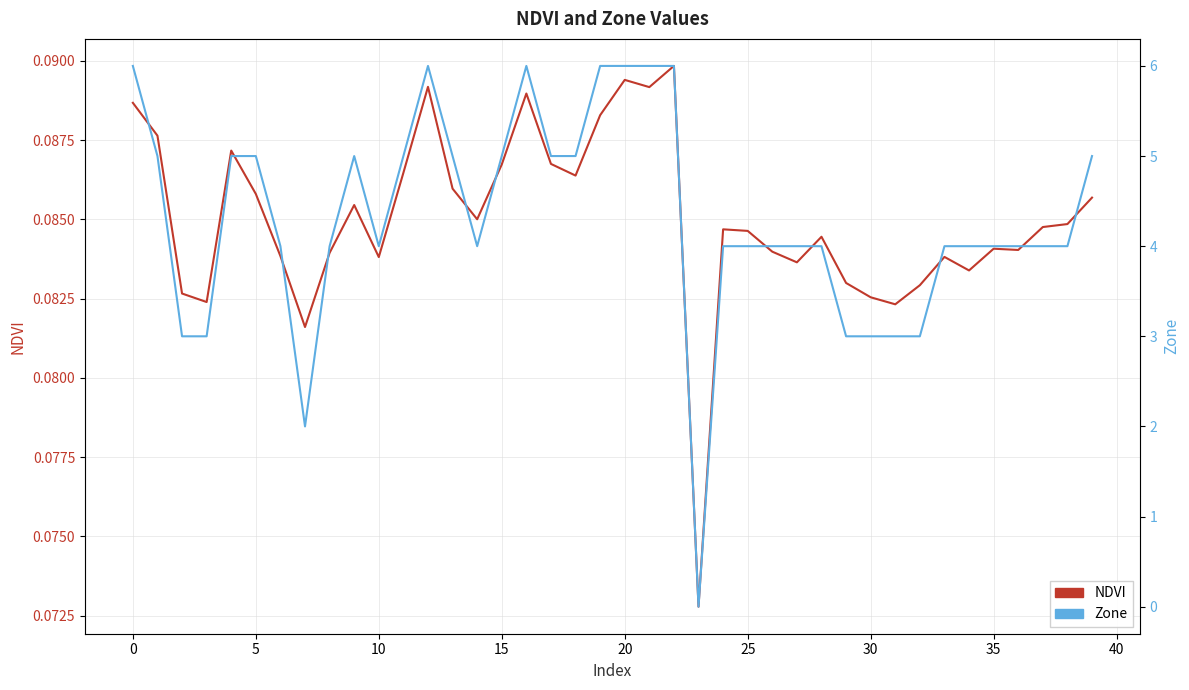

What is the label of the 12th point from the right?

28